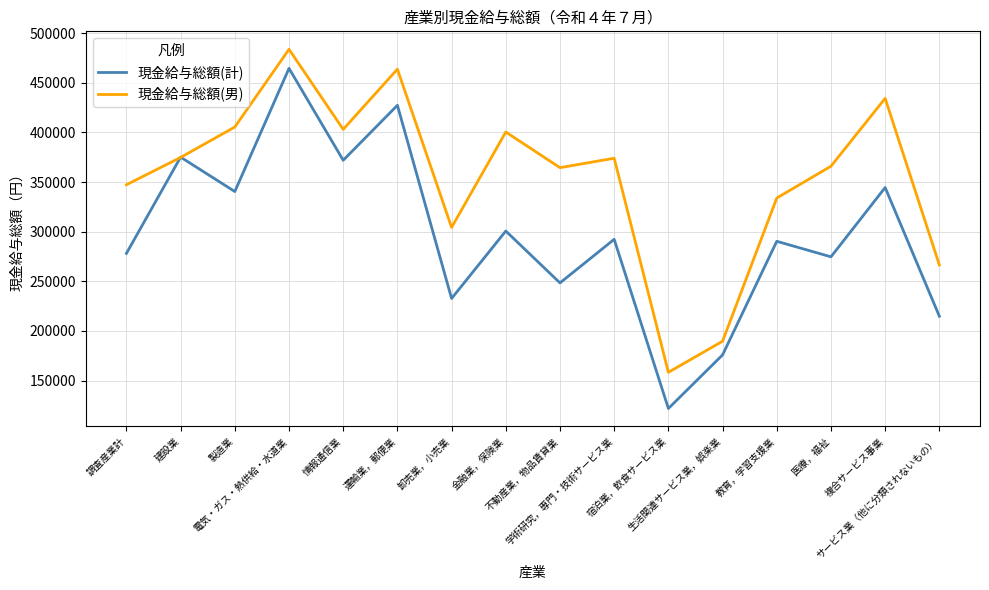

What is the maximum value shown in the chart?

483857